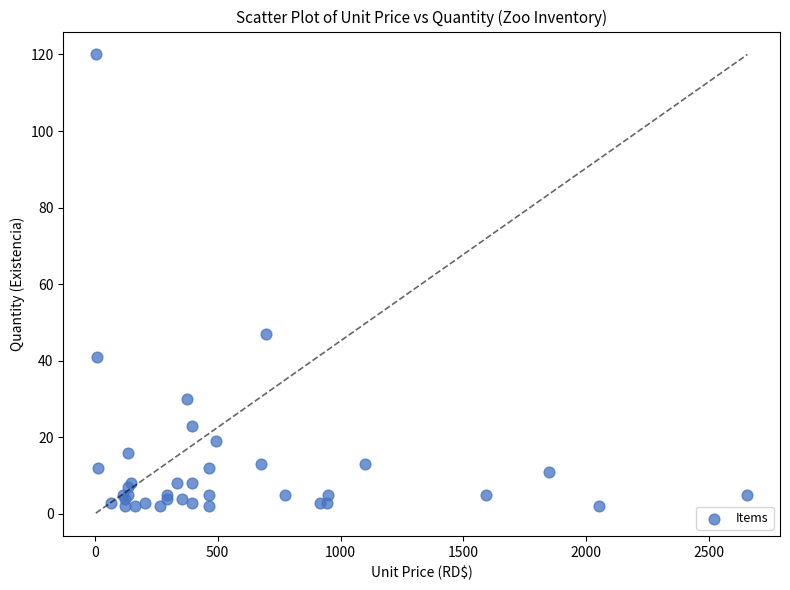

What Y value in the scatter plot is closest to 61?

47